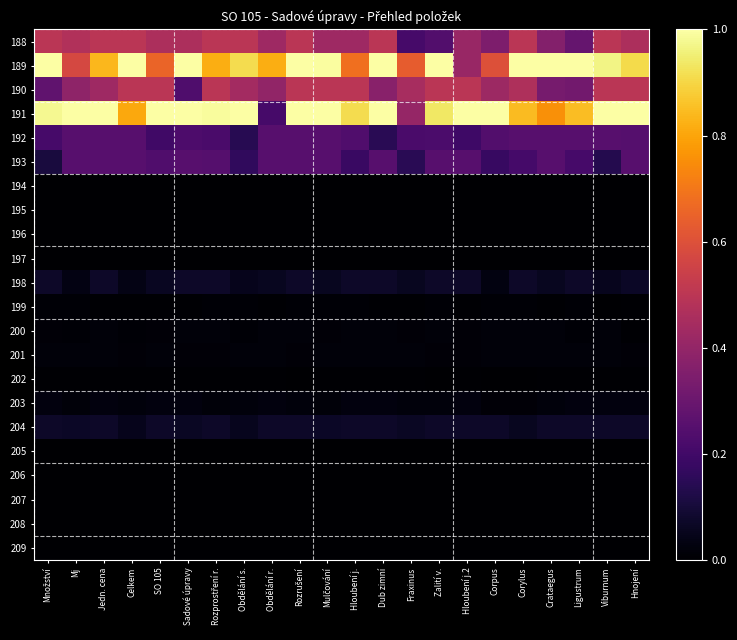

Which has a higher value, Mulčování or Dub zimní?

Dub zimní